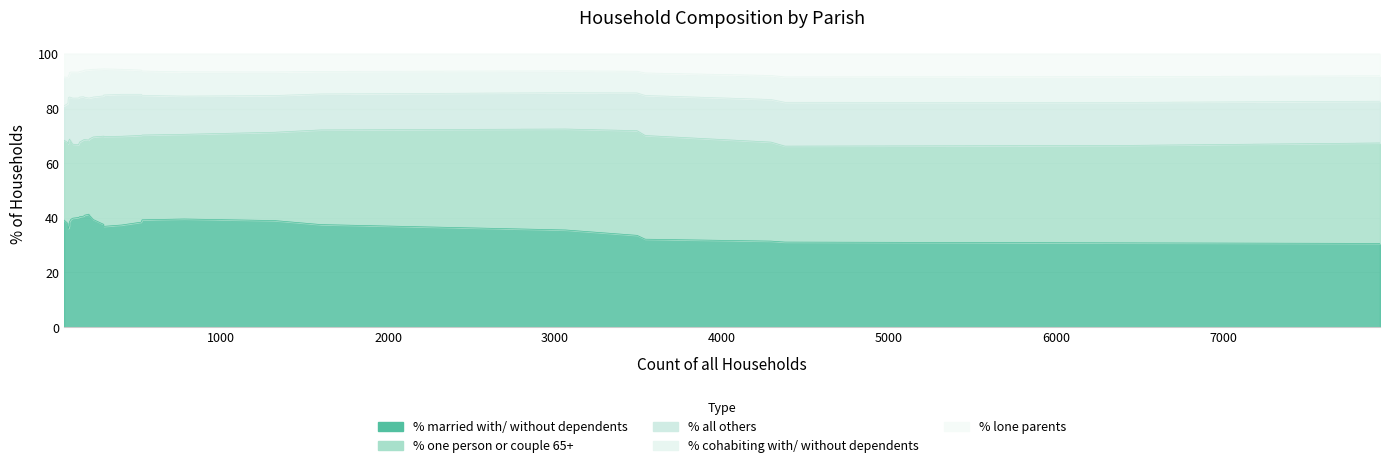

How many values in the % cohabiting with/ without dependents series are below 9?

12